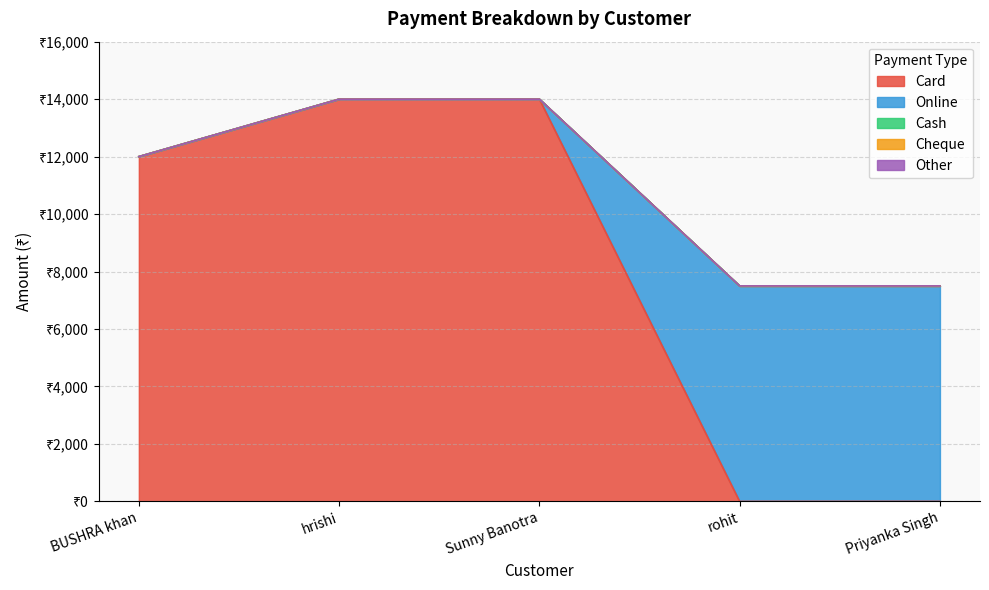

What is the label of the 2nd point from the left?

hrishi